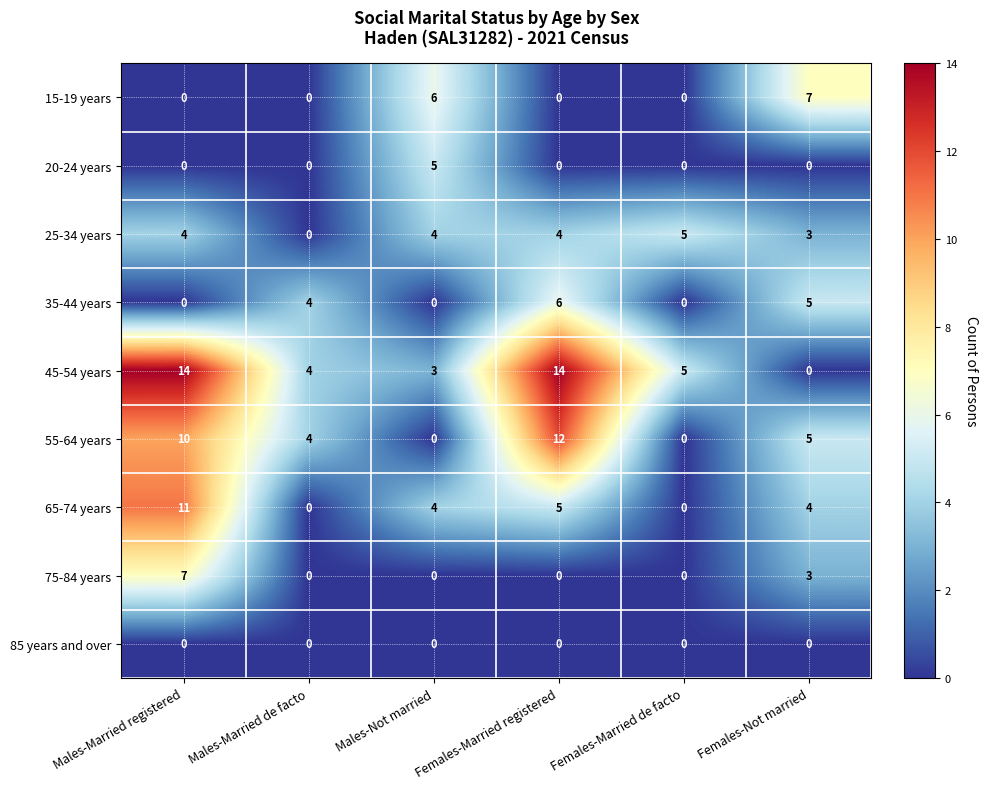

The 45-54 years series shows 5 at Females-Not married. True or false?

False